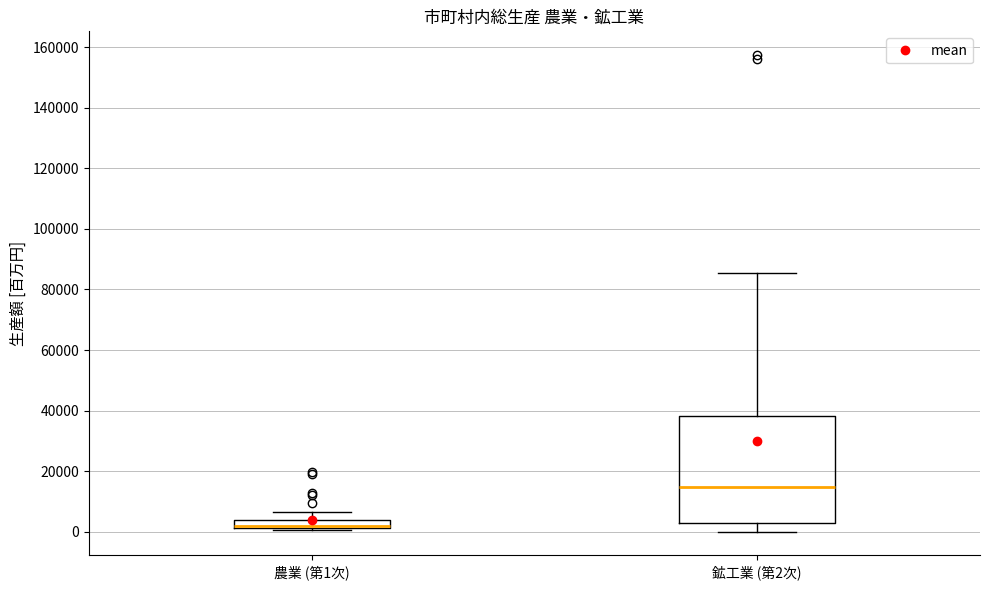

Which box's median line is the highest?

鉱工業 (第2次)